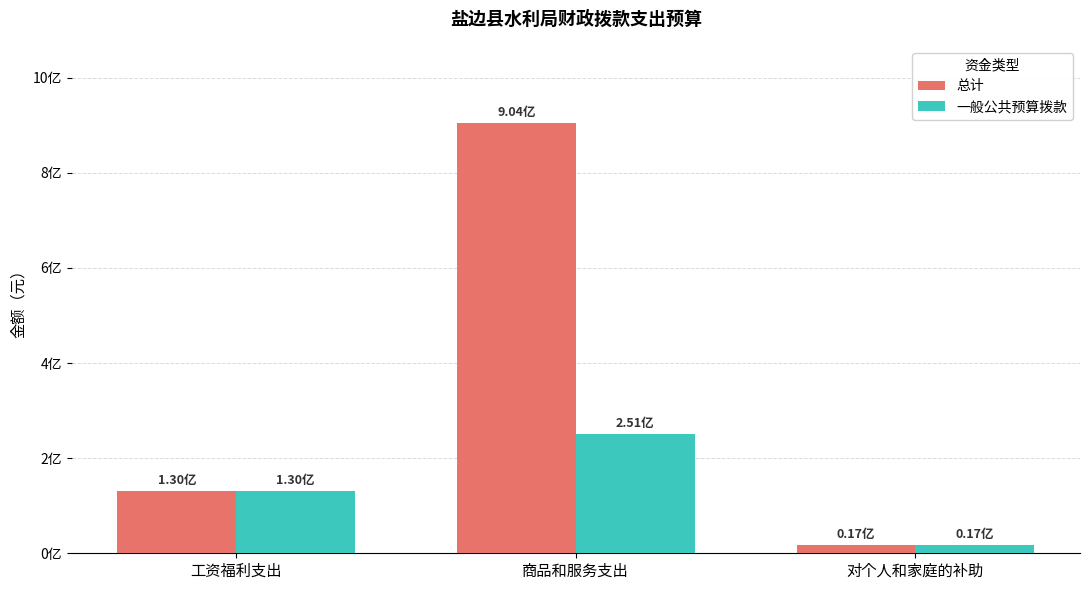

At 工资福利支出, list the series in order from smallest to largest.

总计, 一般公共预算拨款